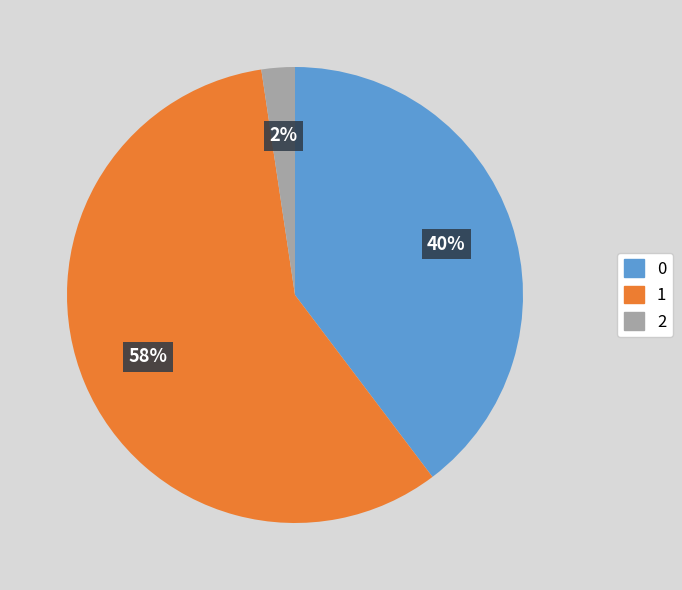

To the nearest percent, what is the difference between the largest and smallest slice percentages?

56%